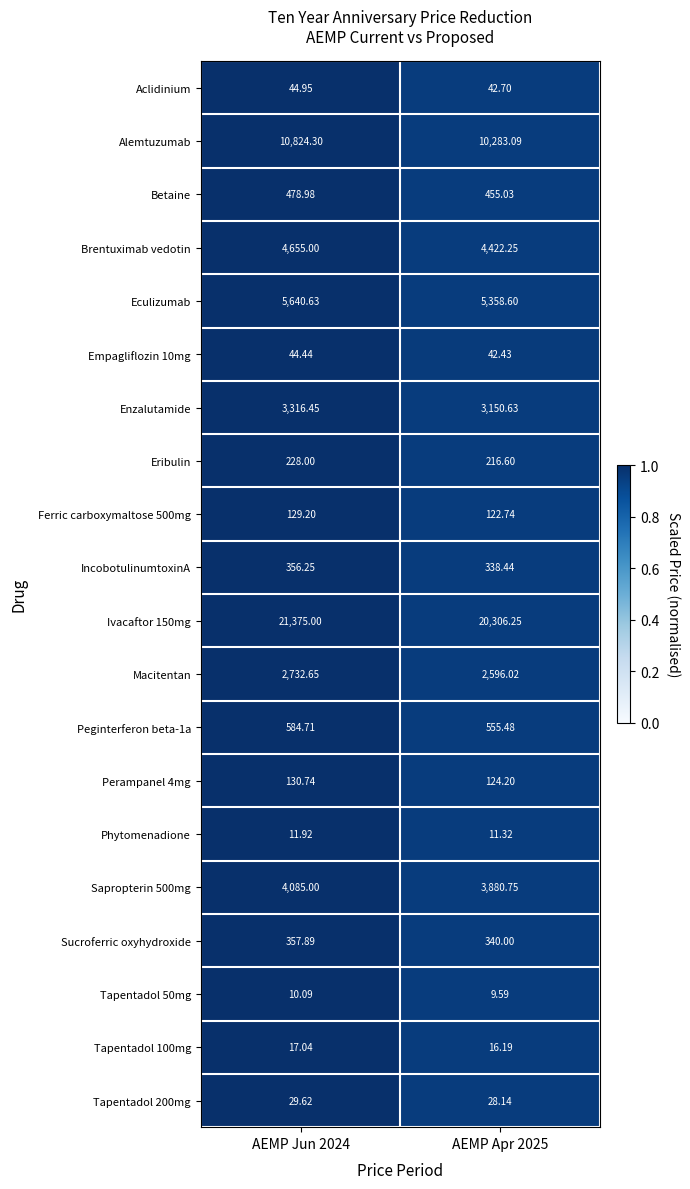

Is the value of Betaine at AEMP Jun 2024 greater than the value of IncobotulinumtoxinA at AEMP Jun 2024?

Yes